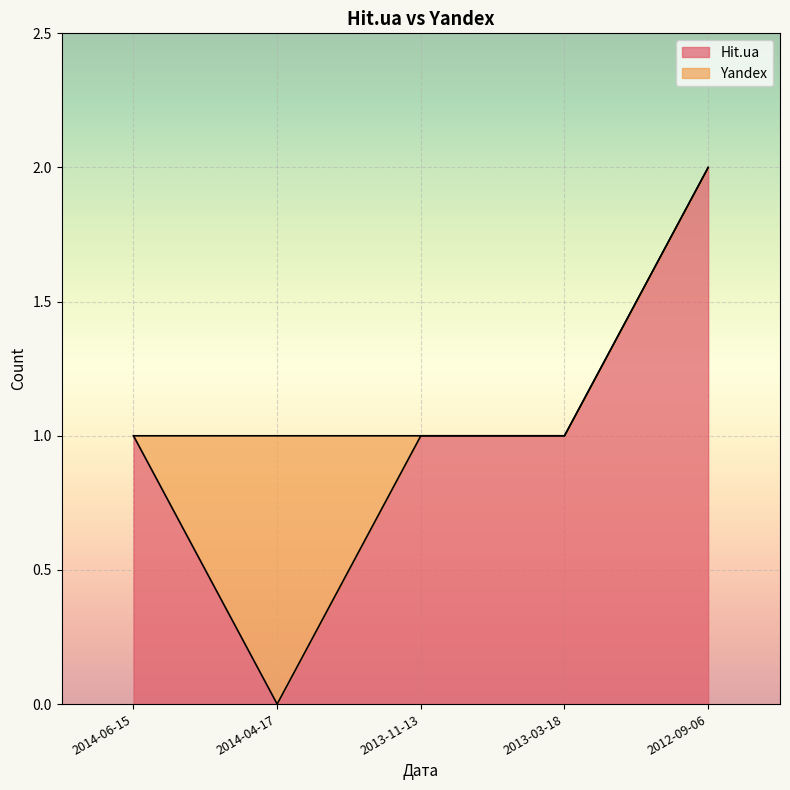

What position from the left is 2013-03-18?

4